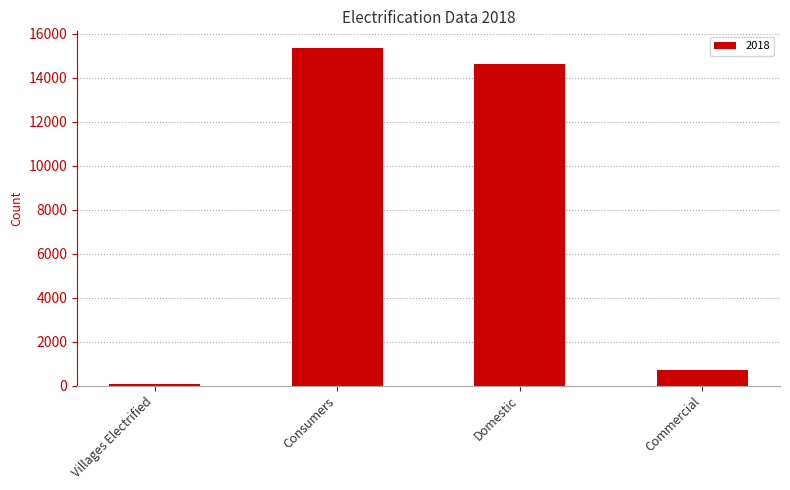

What is the greatest value displayed?

15336